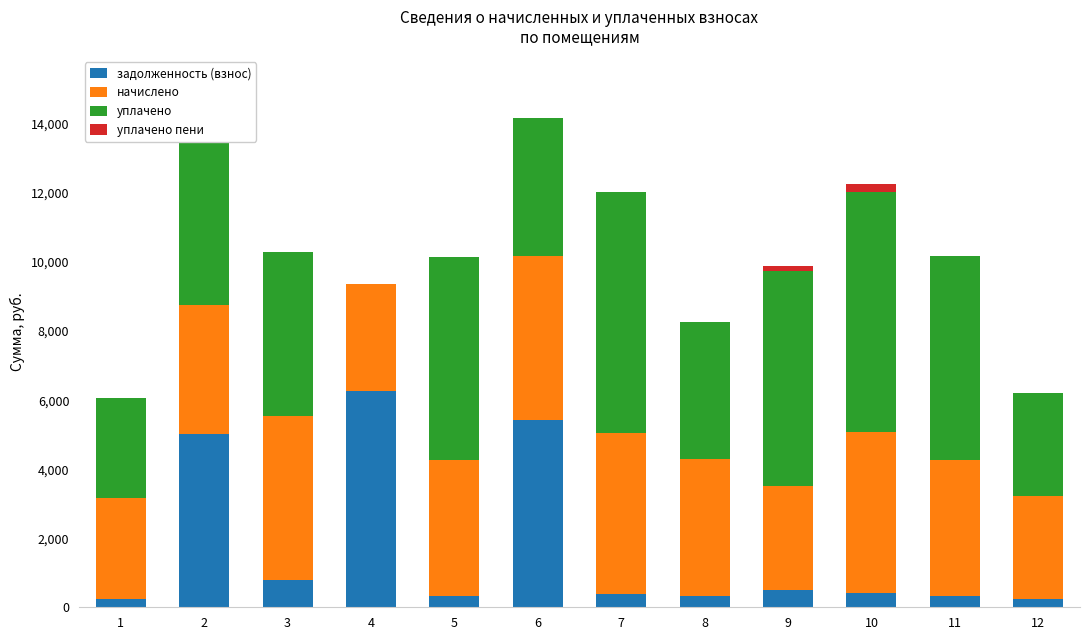

What is the value of the задолженность (взнос) bar at the 1st from the left?

242.9